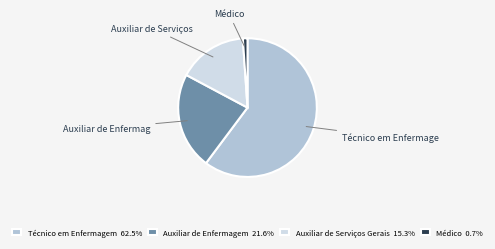

Which slice is the smallest?

Médico